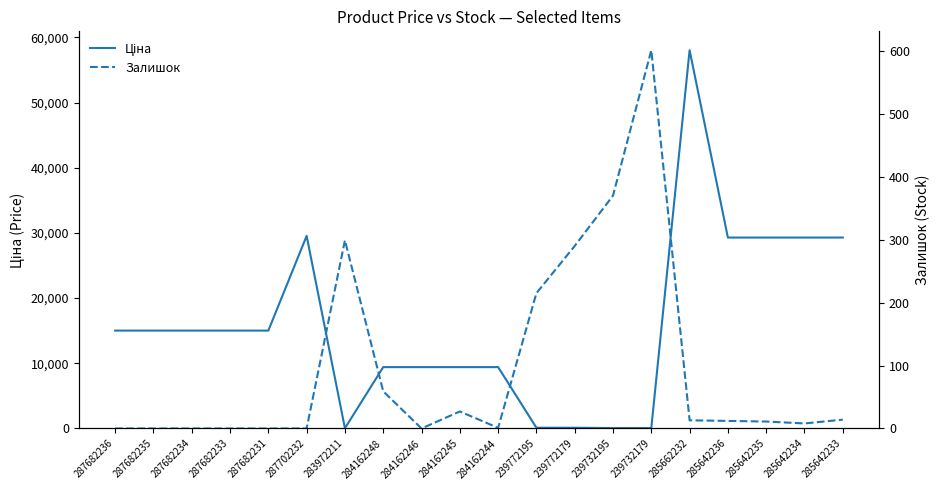

What value does the Залишок series have at 284162248?

59.0